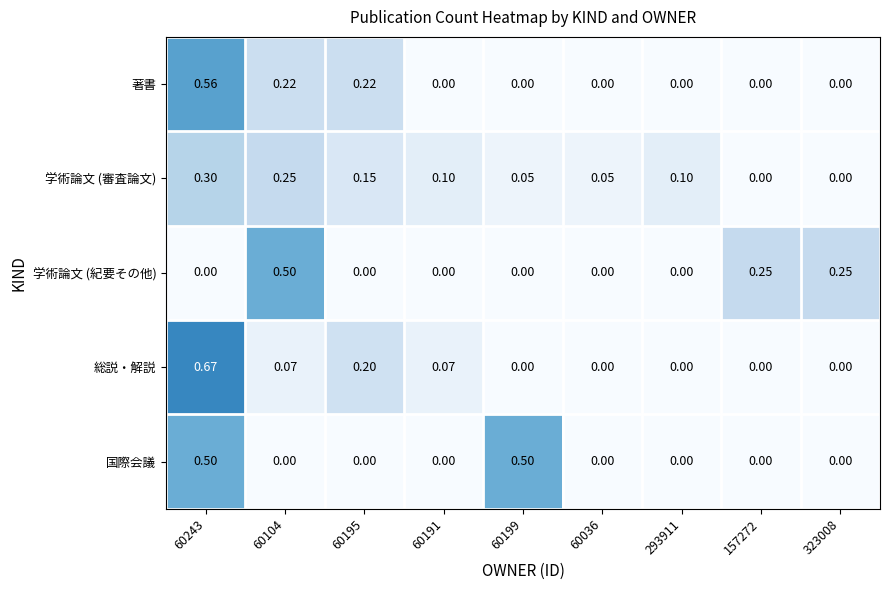

What is the spread (max minus min) of values at 60104?

0.5